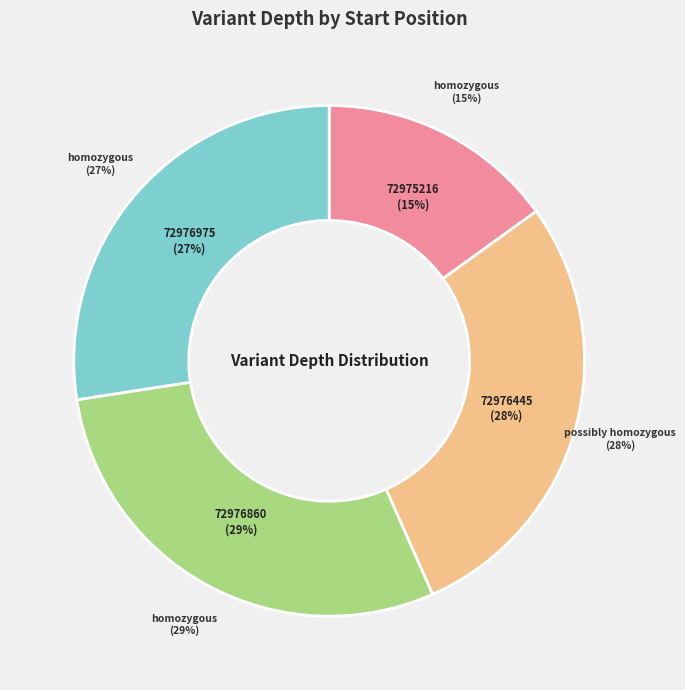

The 72976860 slice represents 29% of the pie. True or false?

True